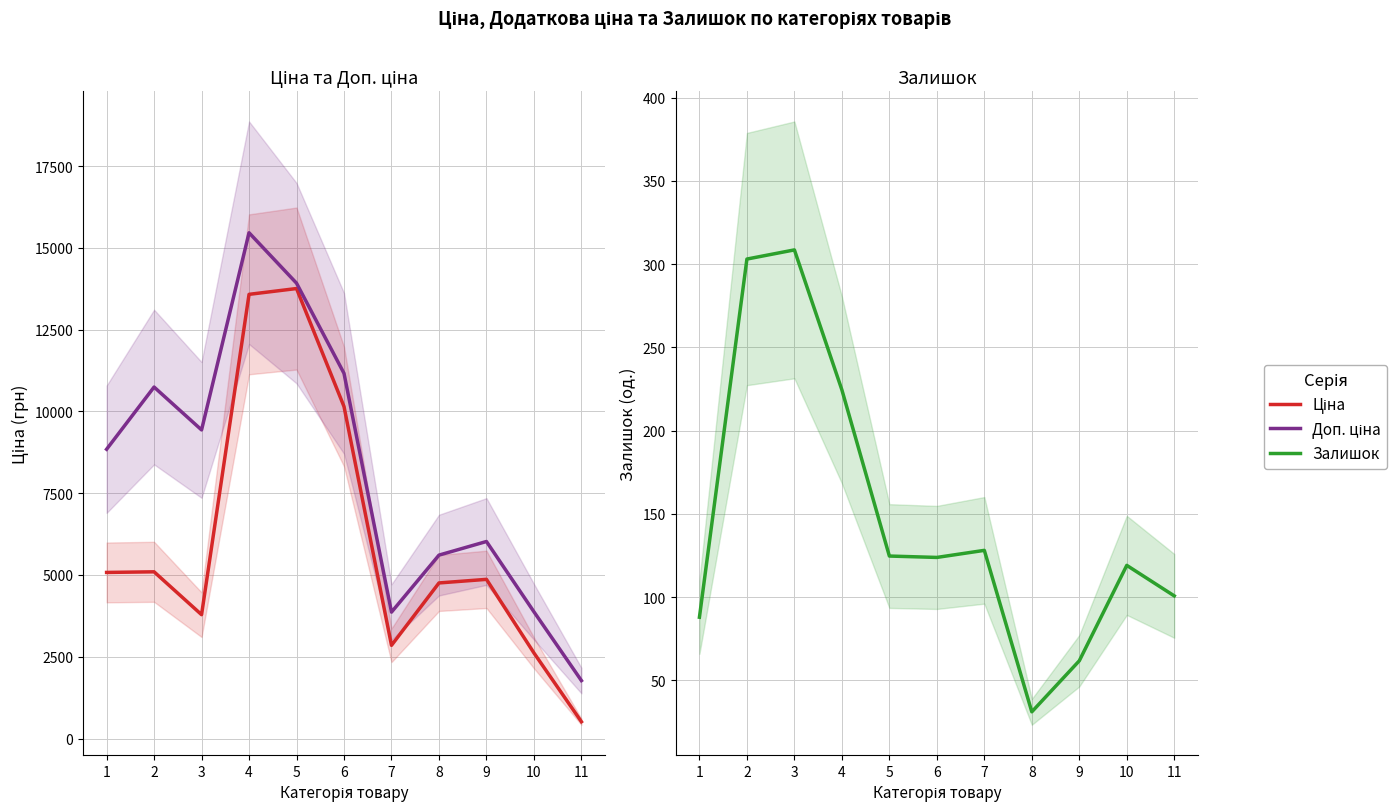

Rank the categories by Доп. ціна value from lowest to highest.

11, 7, 10, 8, 9, 1, 3, 2, 6, 5, 4